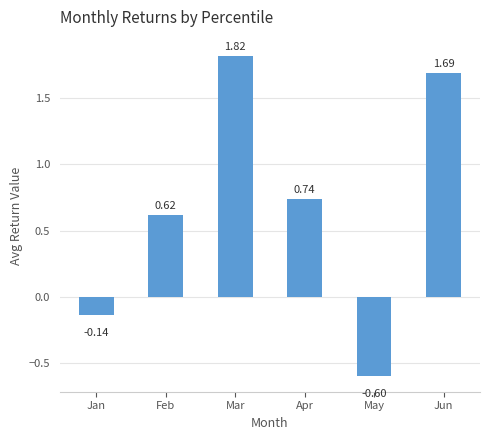

What is the sum of all values?

4.1